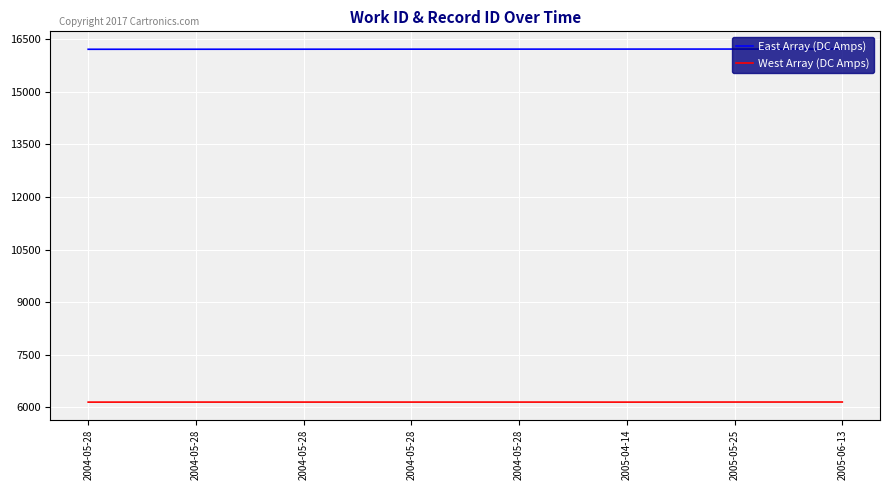

Between 2004-05-28 and 2005-05-25, which series saw the biggest shift?

East Array (DC Amps)